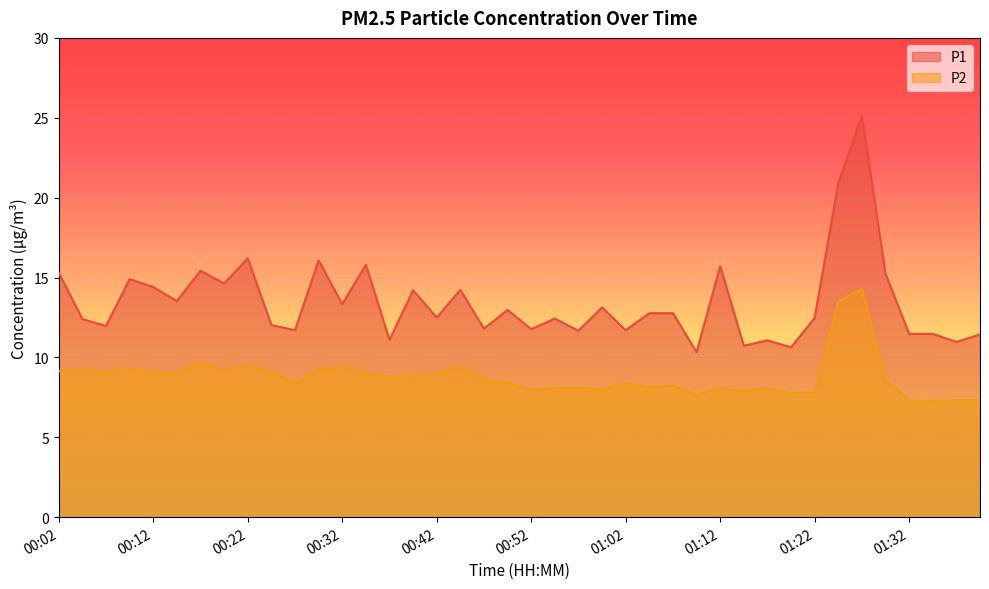

Which series has the largest total across all categories?

P1